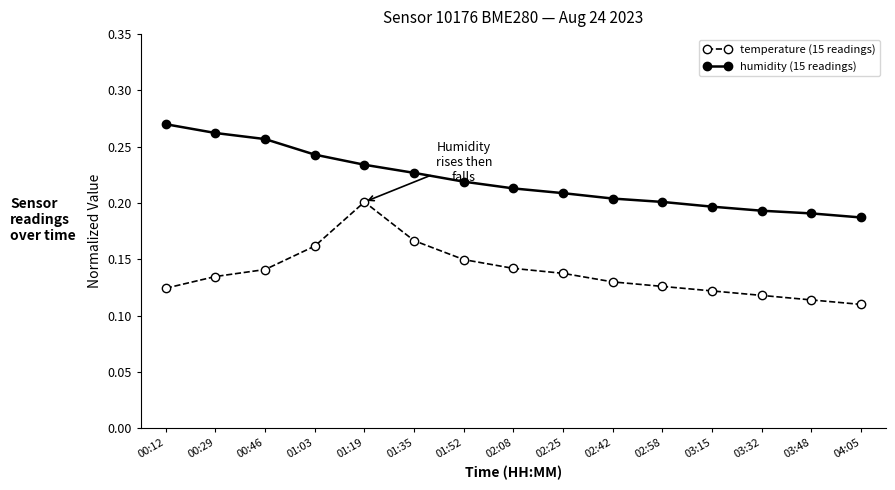

At which label is temperature (15 readings) closest to 0?

04:05